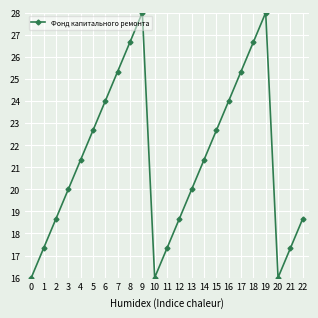

What is the smallest value displayed?

16.0